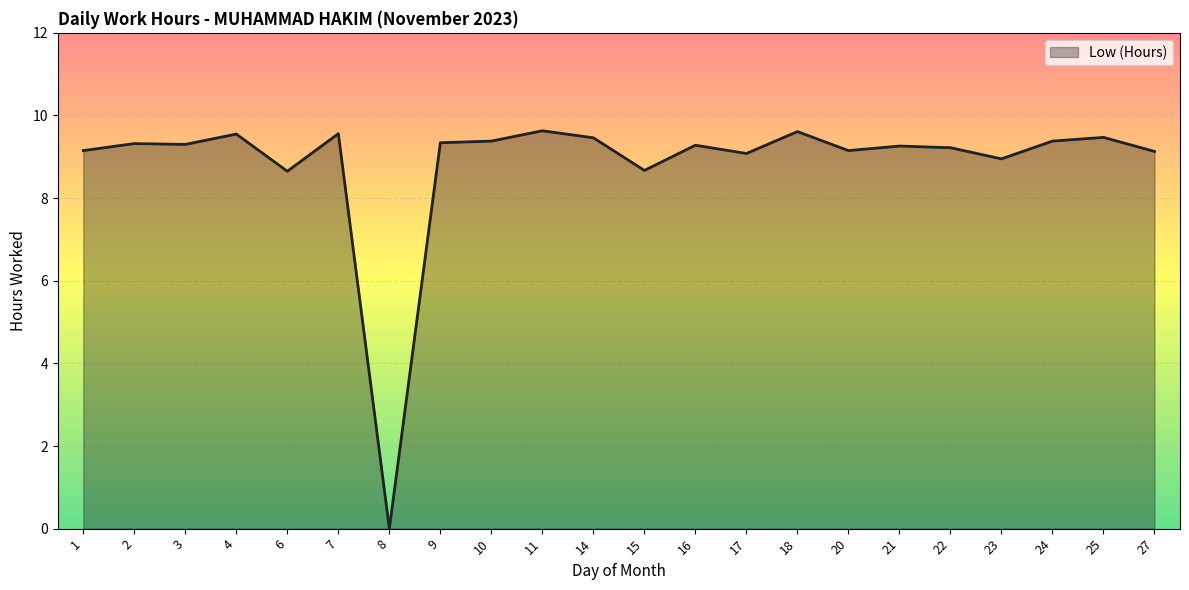

At which label is the value closest to 4?

8